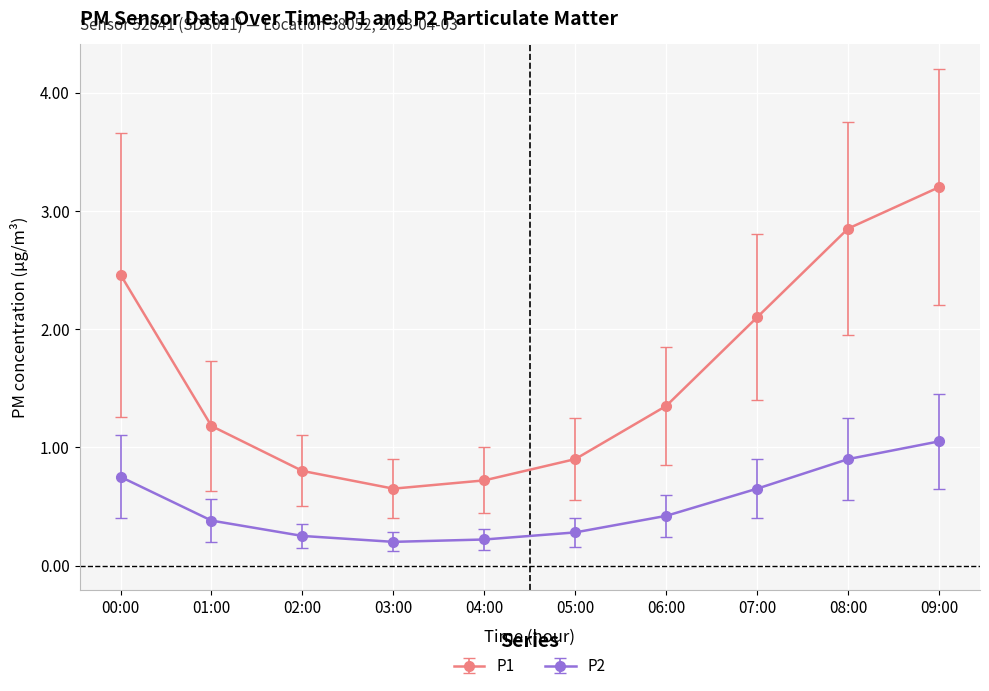

At which category does P1 reach its first local valley?

03:00